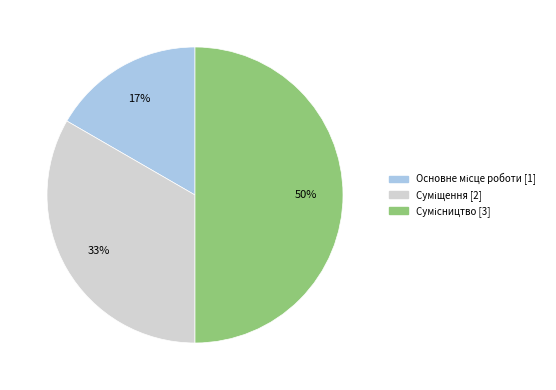

To the nearest percent, what is the average slice percentage?

33%